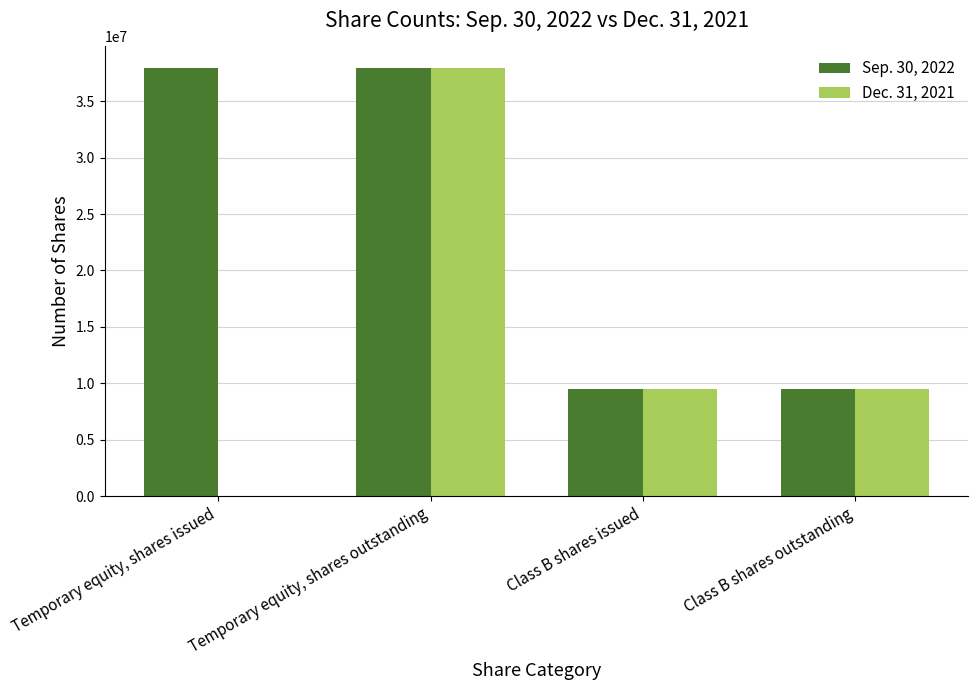

What is the sum of the Dec. 31, 2021 values at Class B shares issued and Temporary equity, shares issued?

9487500